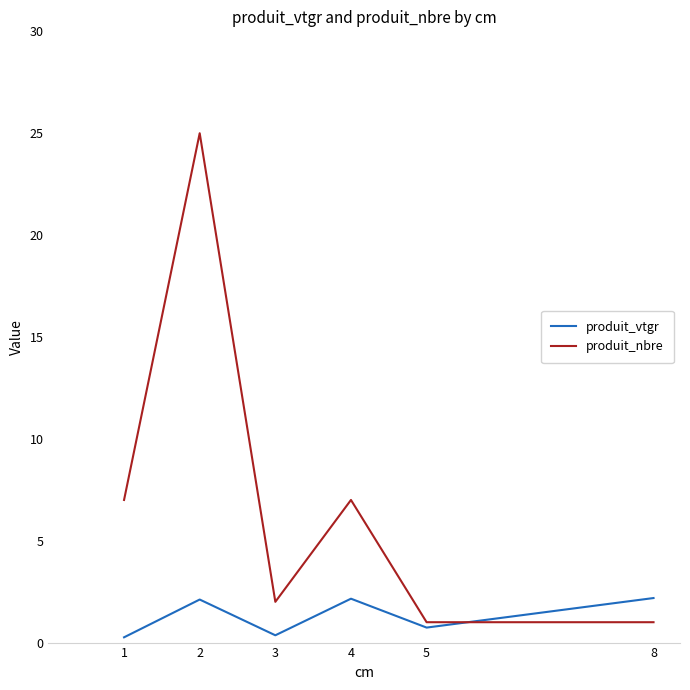

What are all the series names shown in the legend?

produit_vtgr, produit_nbre